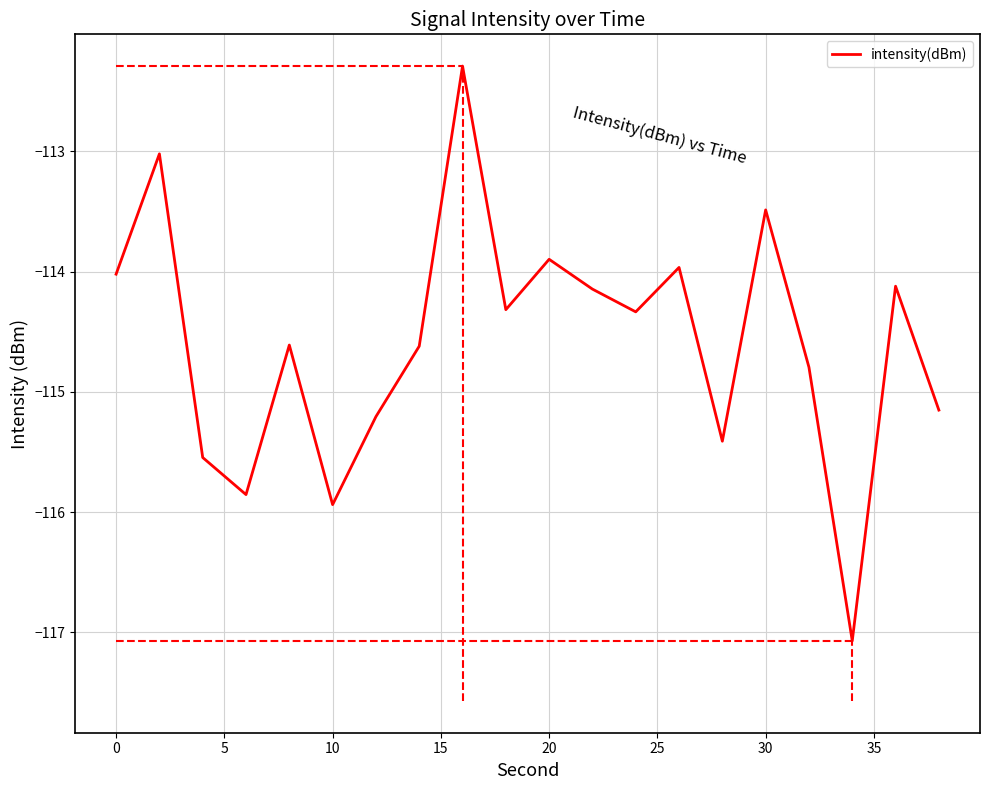

What is the maximum value shown in the chart?

-112.3